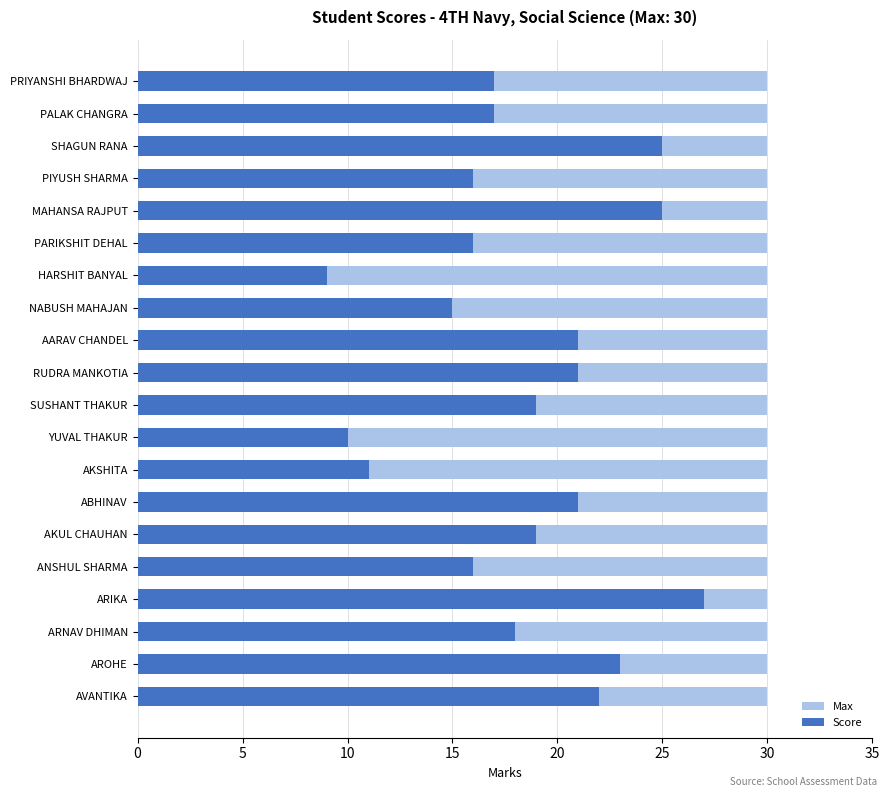

How many categories are shown in the chart?

20